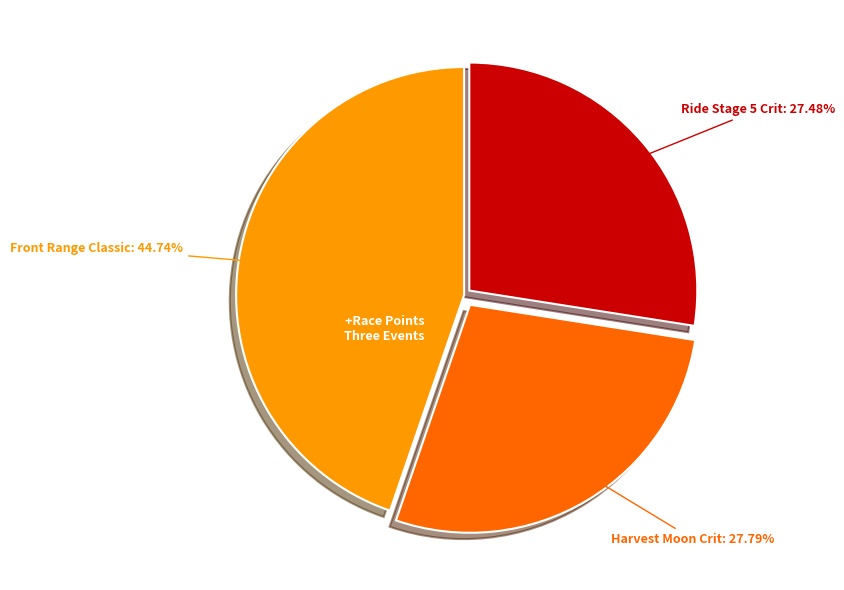

Is there any slice that represents more than half of the pie?

No